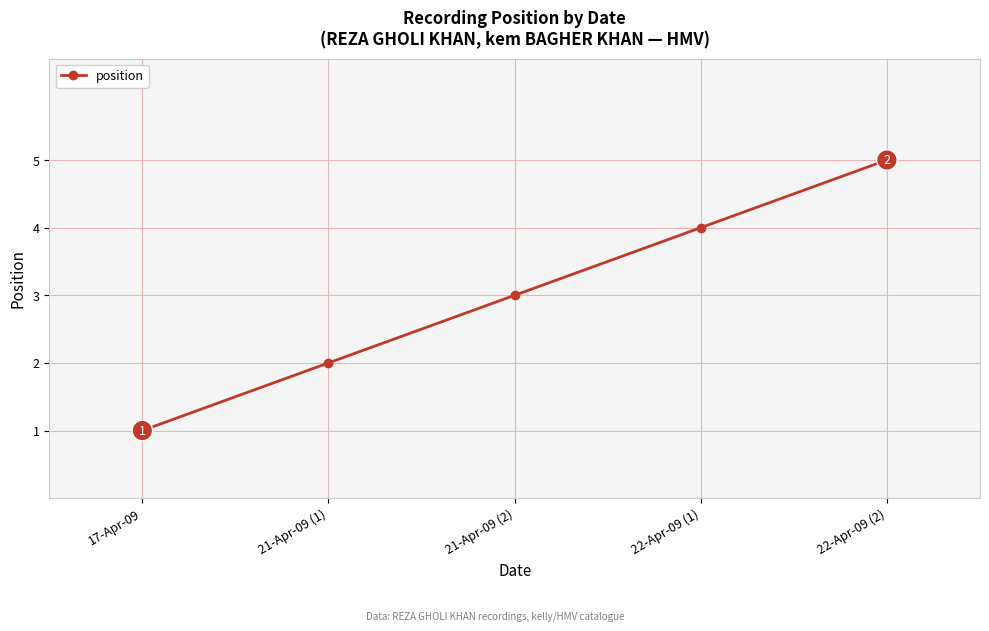

What is the minimum value shown in the chart?

1